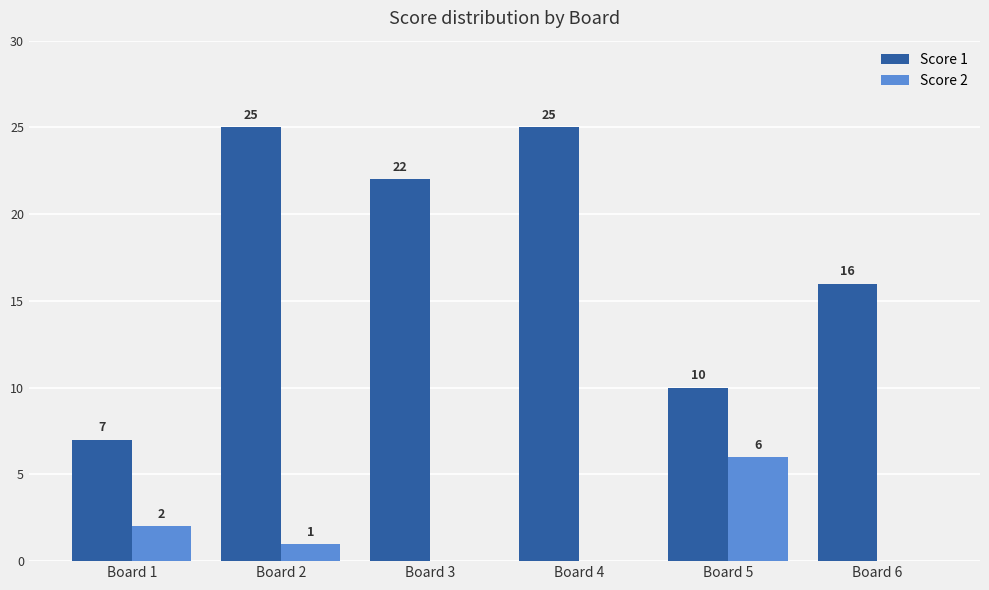

Is it true that Score 2 equals 0 at Board 6?

True